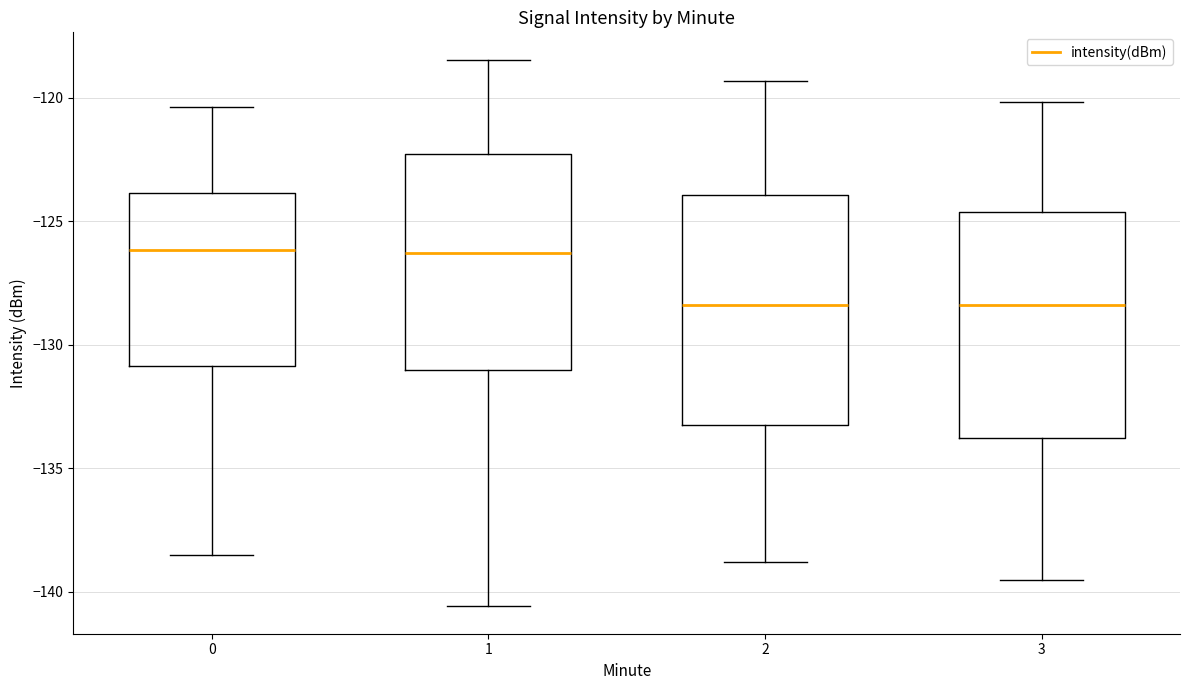

Where is the lower edge of the box at x = 0 on the y-axis? The values are not printed on the chart, so give them approximately, as read against the axis.

-131.0